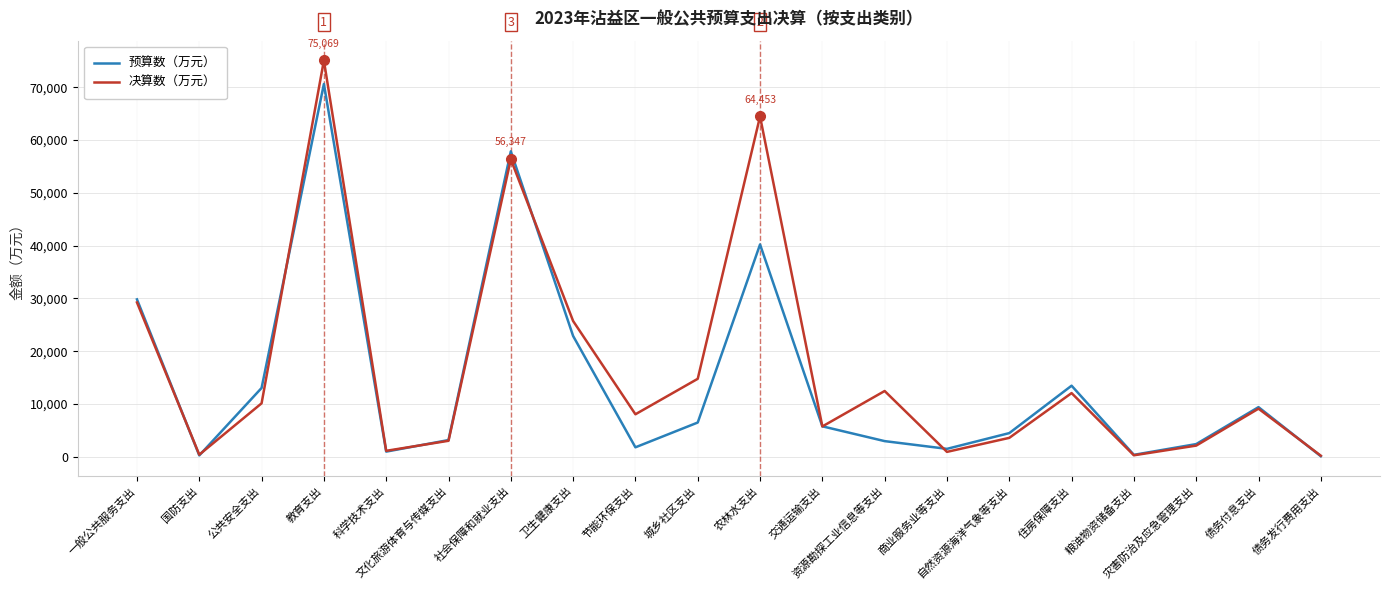

What is the maximum value for 决算数（万元）?

75069